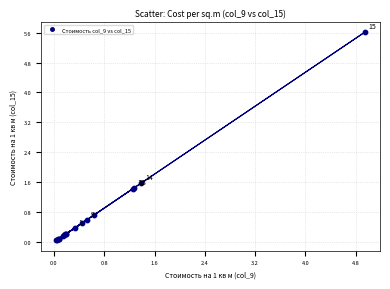

What Y value in the scatter plot is closest to 2?

1.6